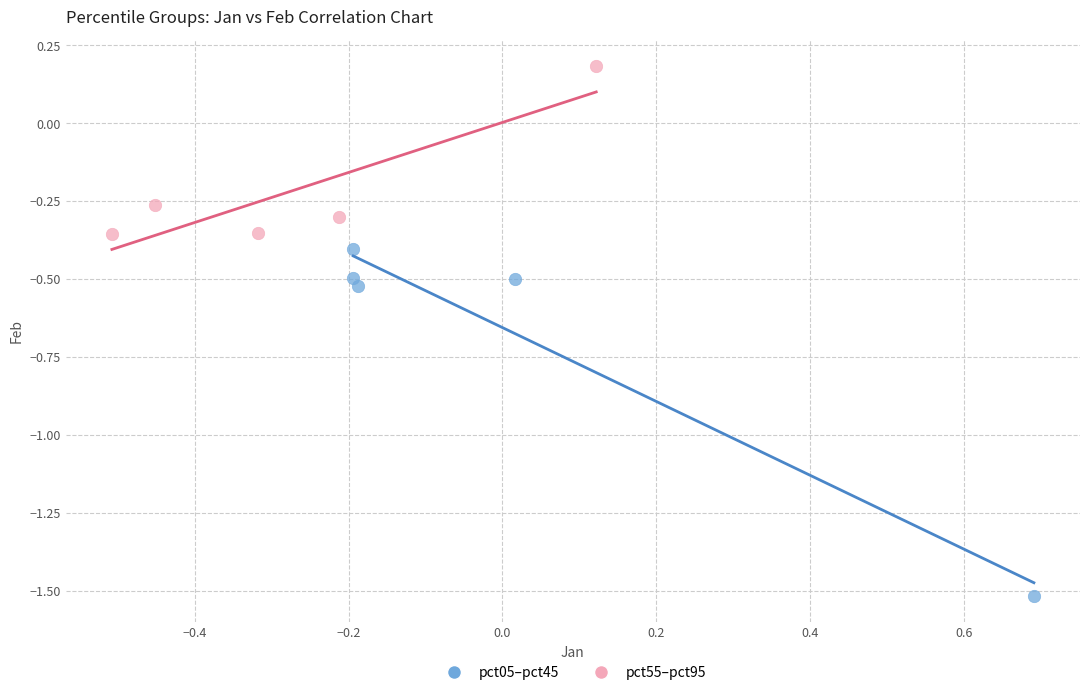

Which series has the largest Y range (max minus min)?

pct05–pct45